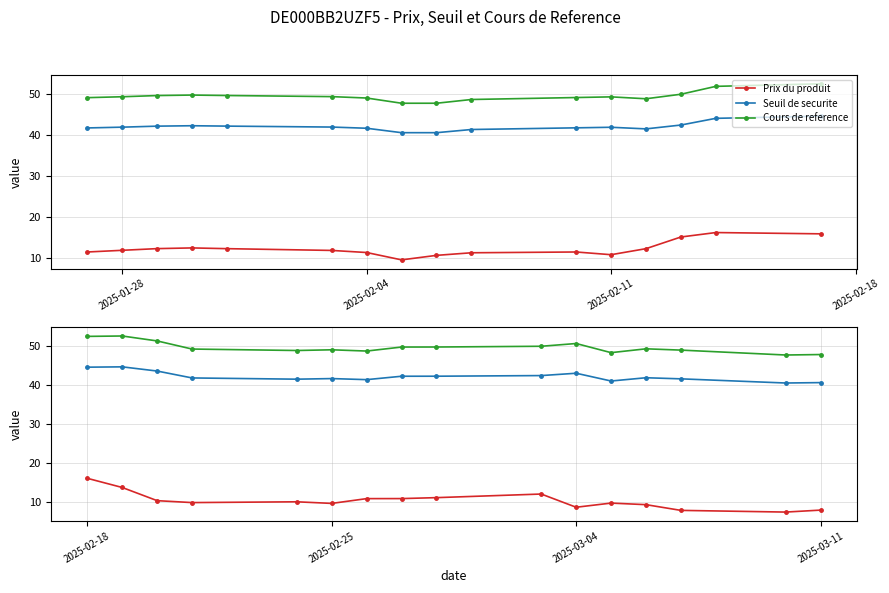

What is the total value across all series at 2025-03-04?

102.3